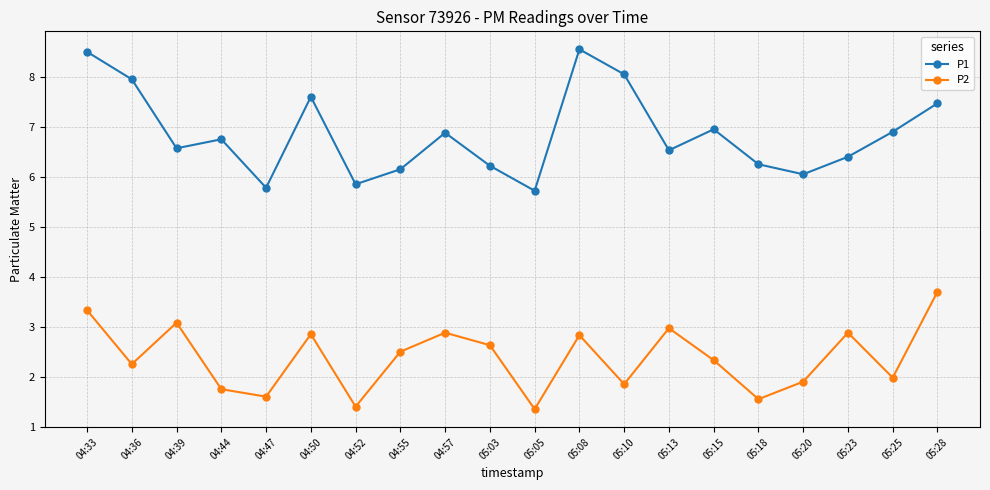

What is the minimum value shown in the chart?

1.4